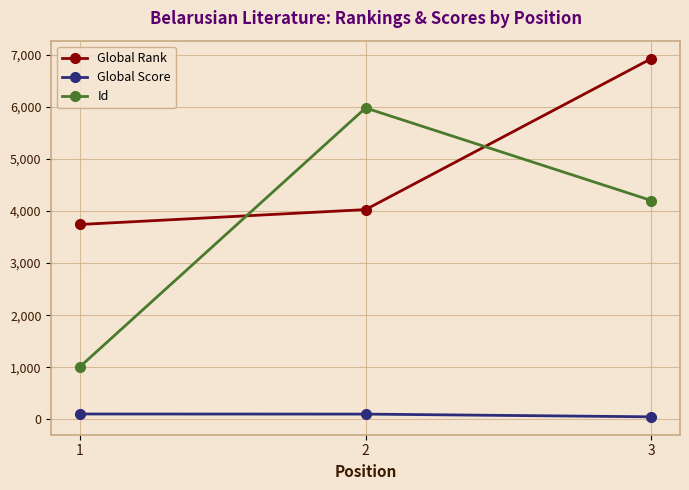

The value of Global Rank at 1 is 5246. True or false?

False